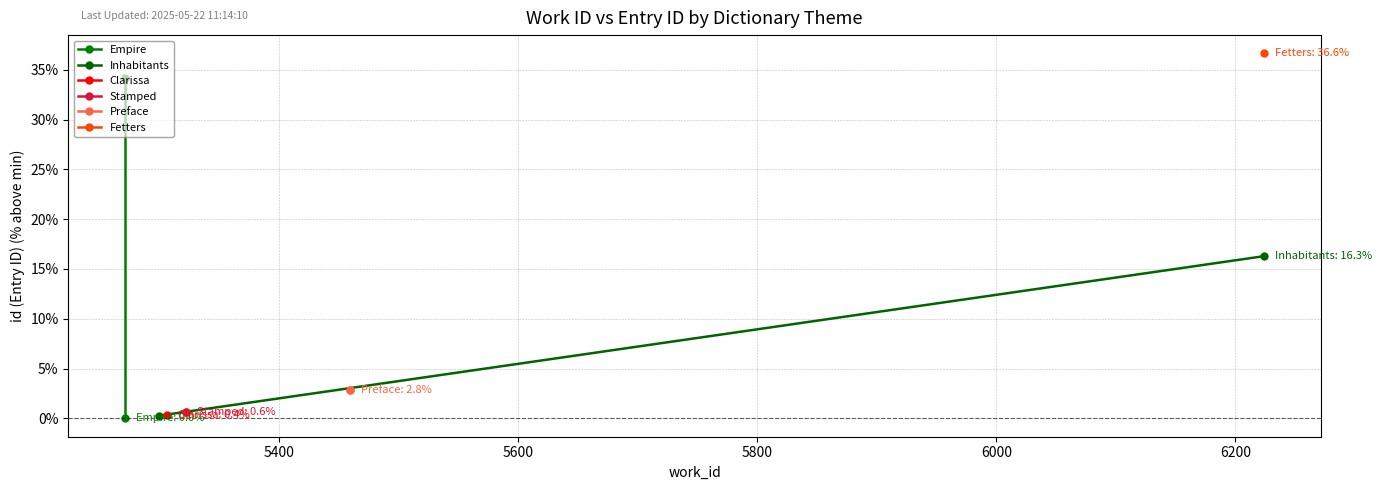

What is the sum of all Stamped values?

1.3